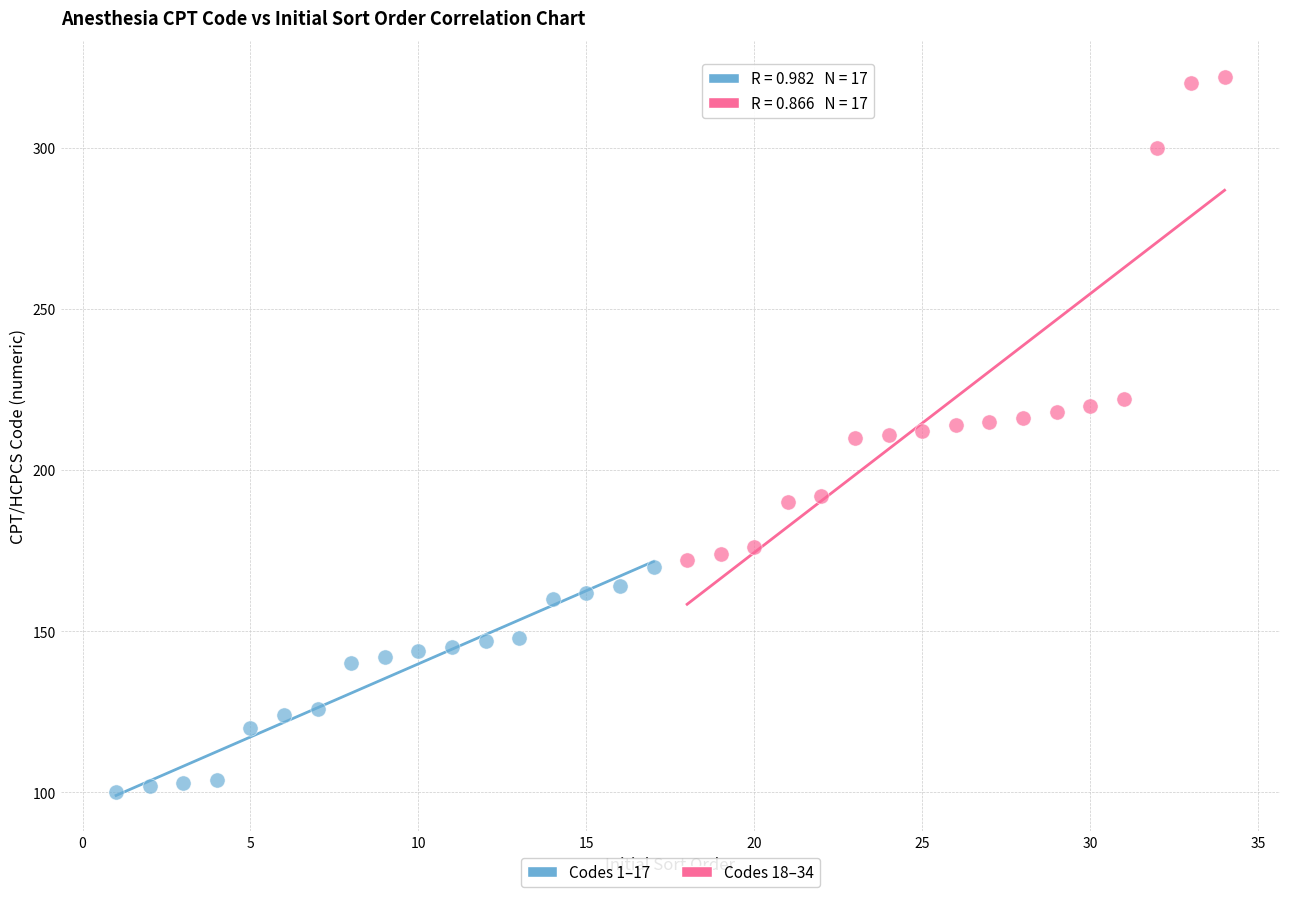

Which series reaches the minimum Y coordinate?

Codes 1–17